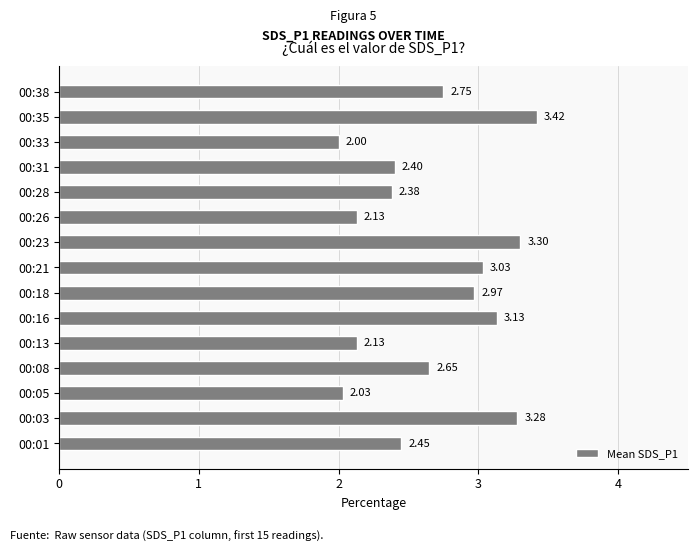

What is the difference between the values at 00:18 and 00:05?

0.9